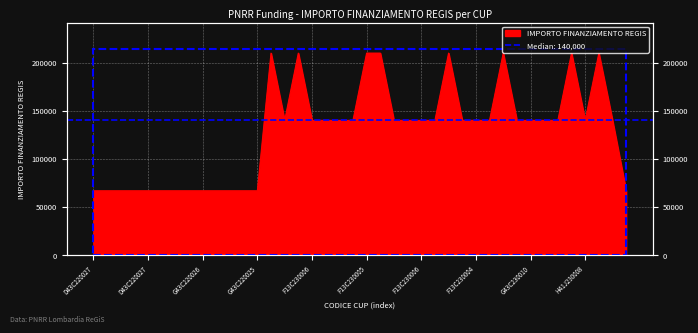

Which category has the highest value across all series?

F13C23000290007